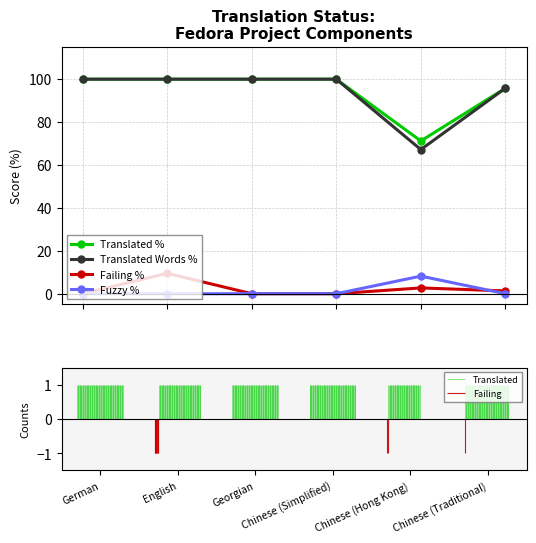

What is the maximum value for Translated %?

100.0